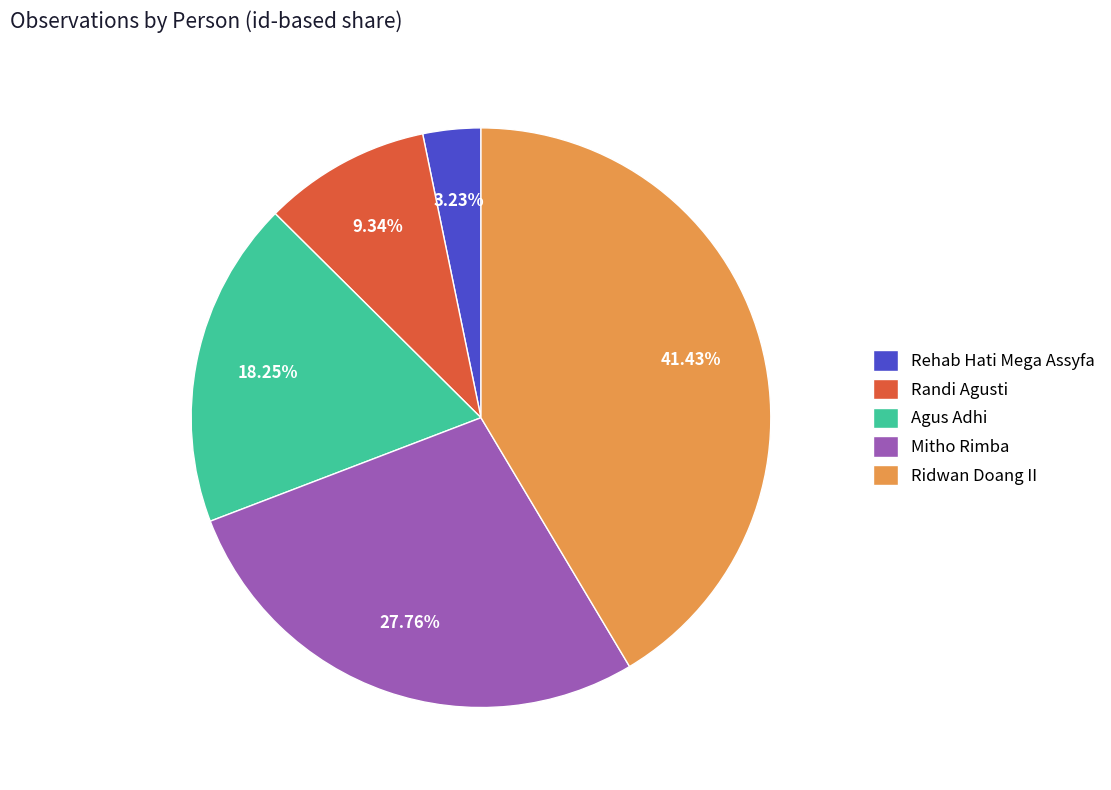

Between Agus Adhi and Rehab Hati Mega Assyfa, which is larger?

Agus Adhi